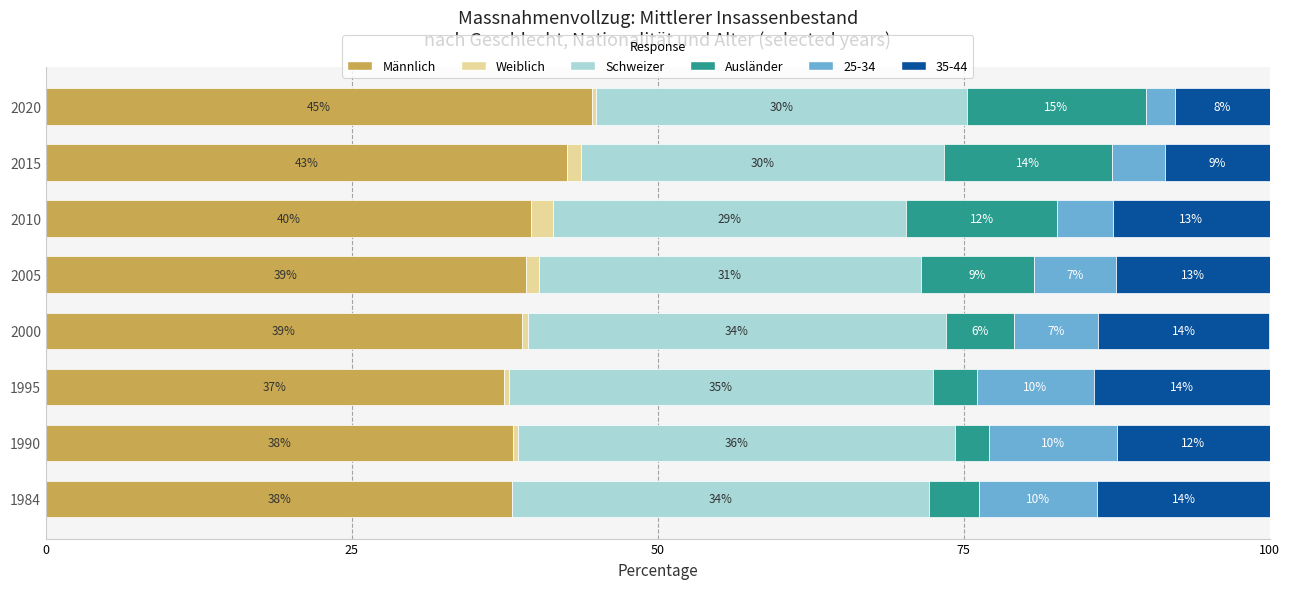

What are all the series names shown in the legend?

Männlich, Weiblich, Schweizer, Ausländer, 25-34, 35-44